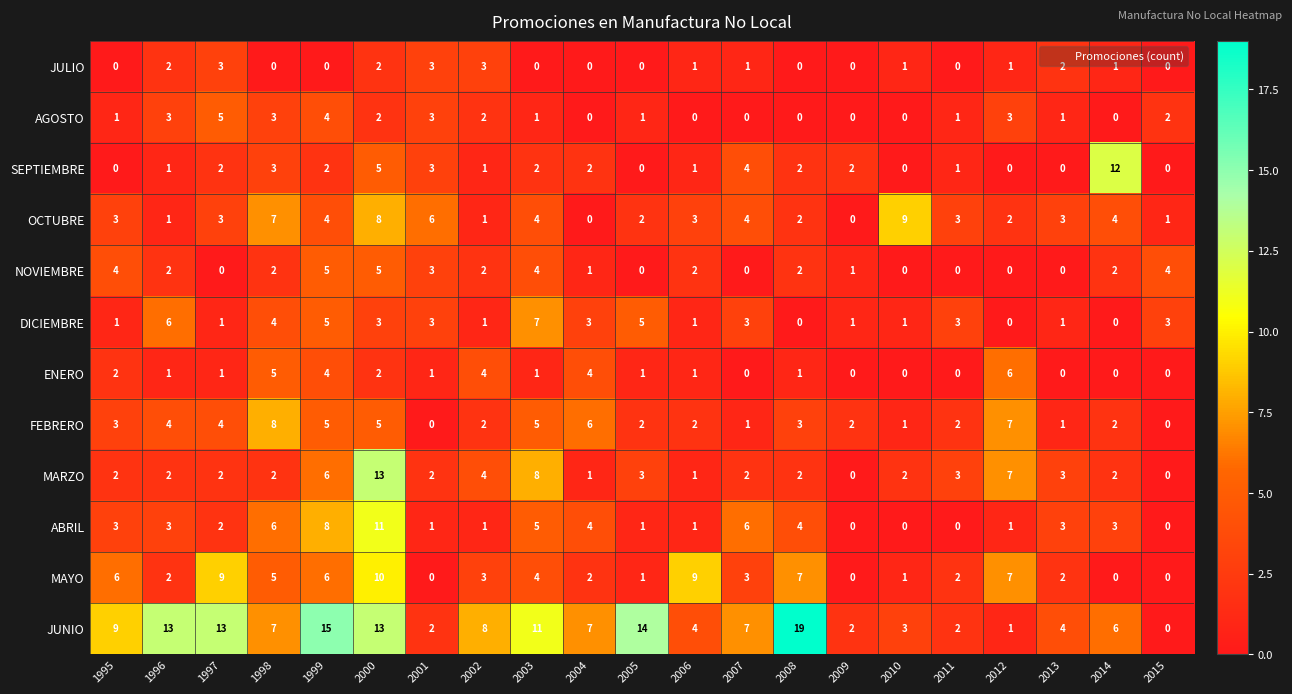

Which series changed the most between 2005 and 2008?

MAYO